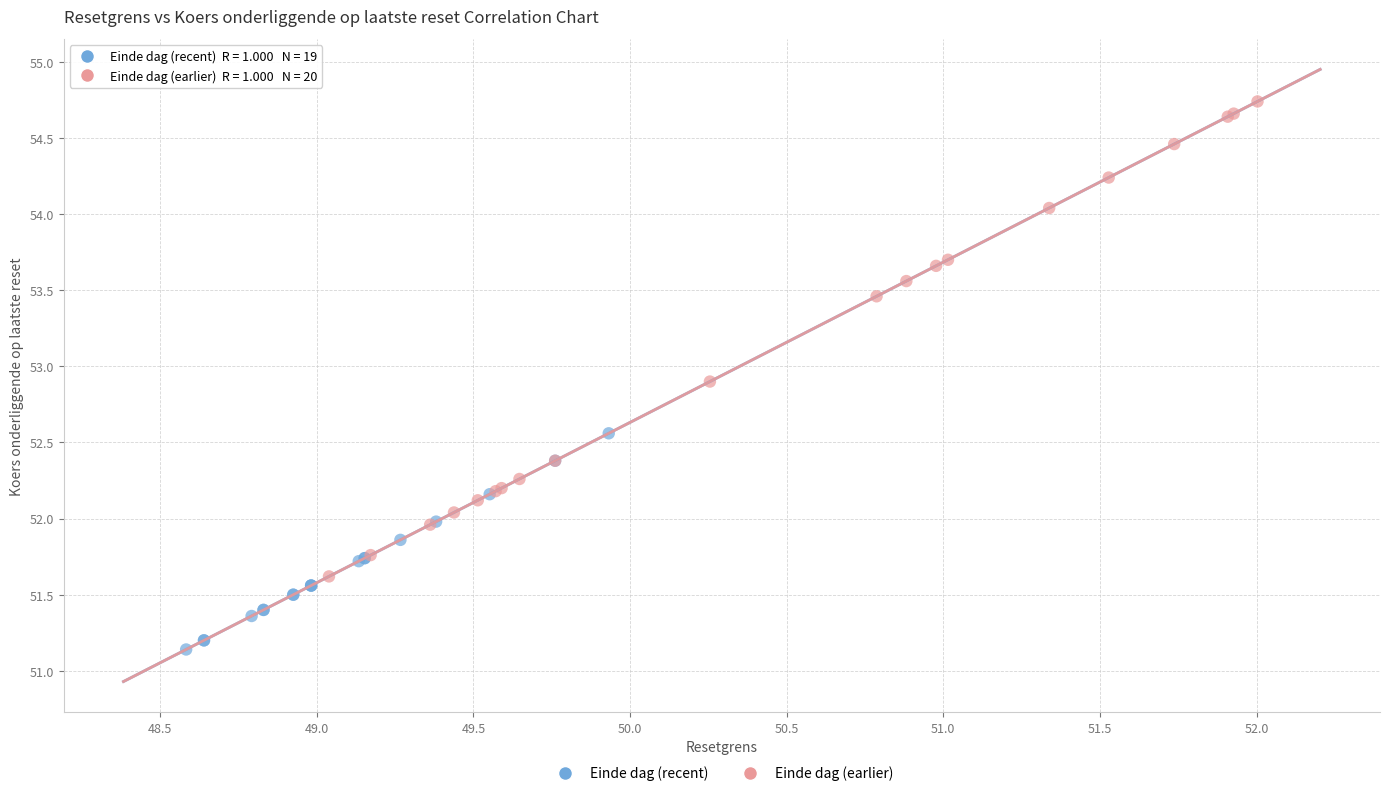

Which series has the widest spread of Y values?

Einde dag (earlier)